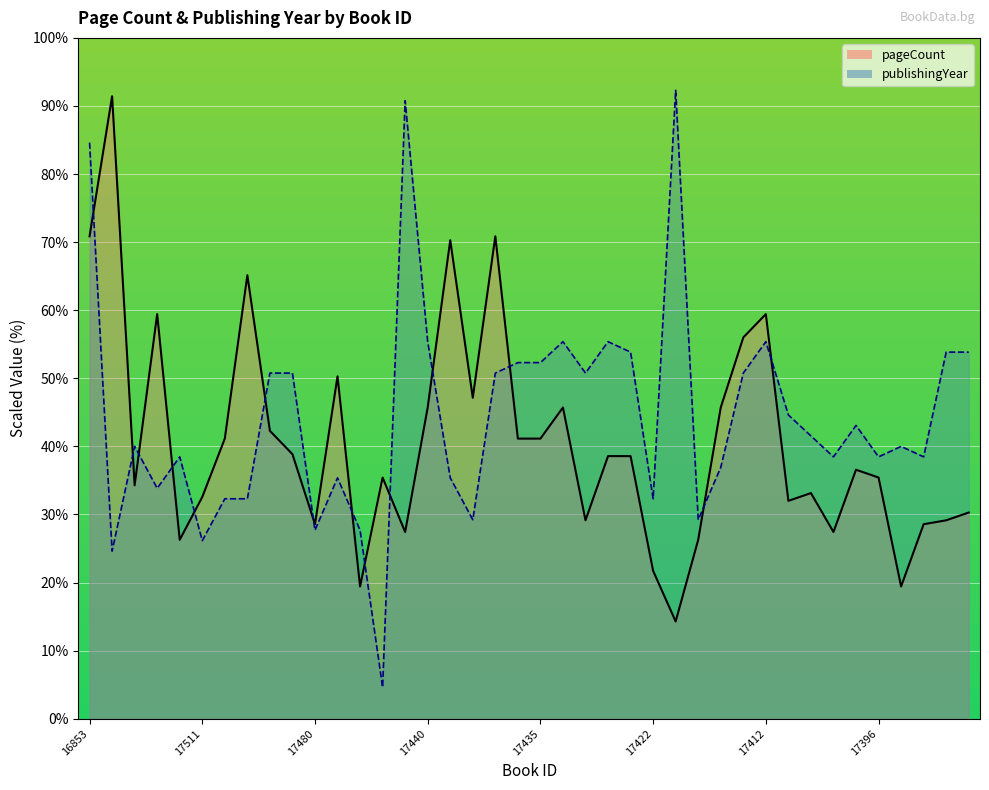

Where does the pageCount series first go above 38?

16853